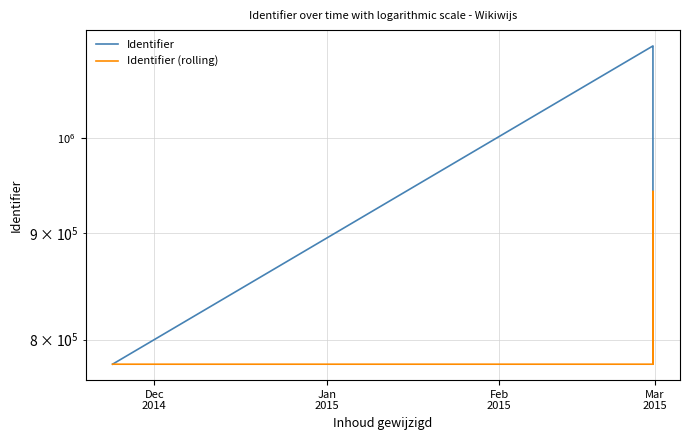

How many data points does each series have?

8